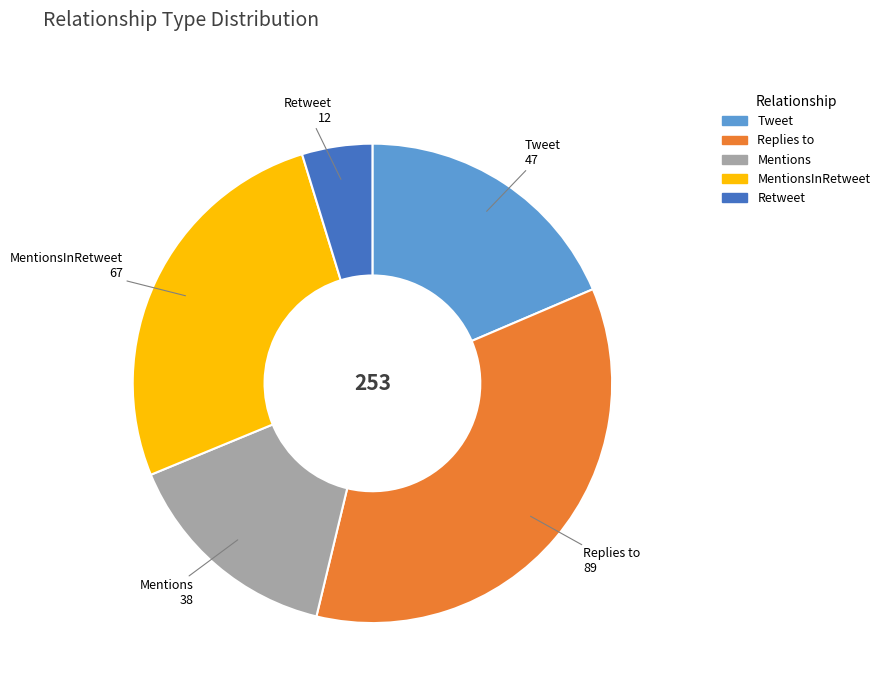

How many segments does this pie chart have?

5